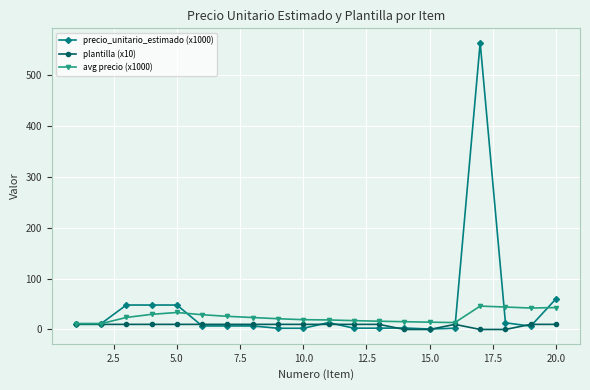

True or false: precio_unitario_estimado (x1000) has more than 1 points higher than both neighbors.

True